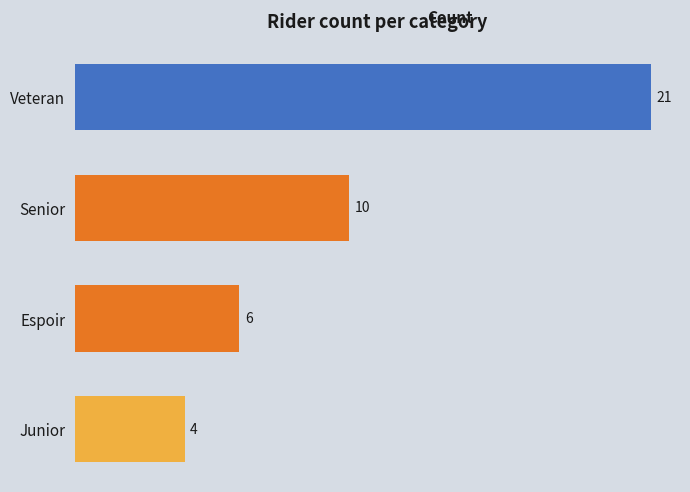

Reading top to bottom, extract all data points from this chart.

21	10	6	4